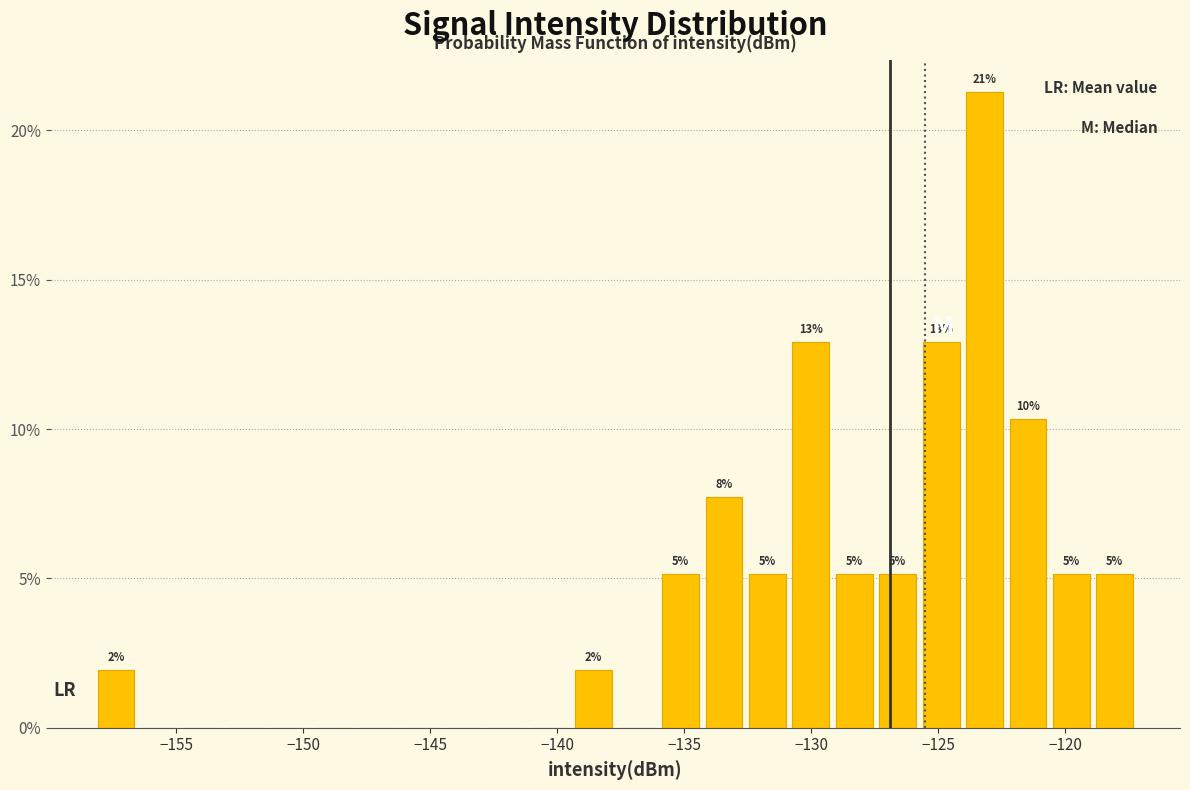

Read against the x-axis, roughly where is the centre of the tallest bar?

-123.0